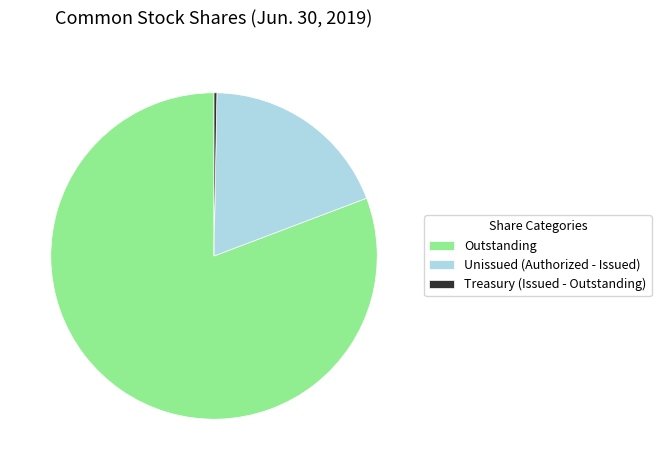

Is it true that Unissued (Authorized - Issued) is 26% of the pie?

False